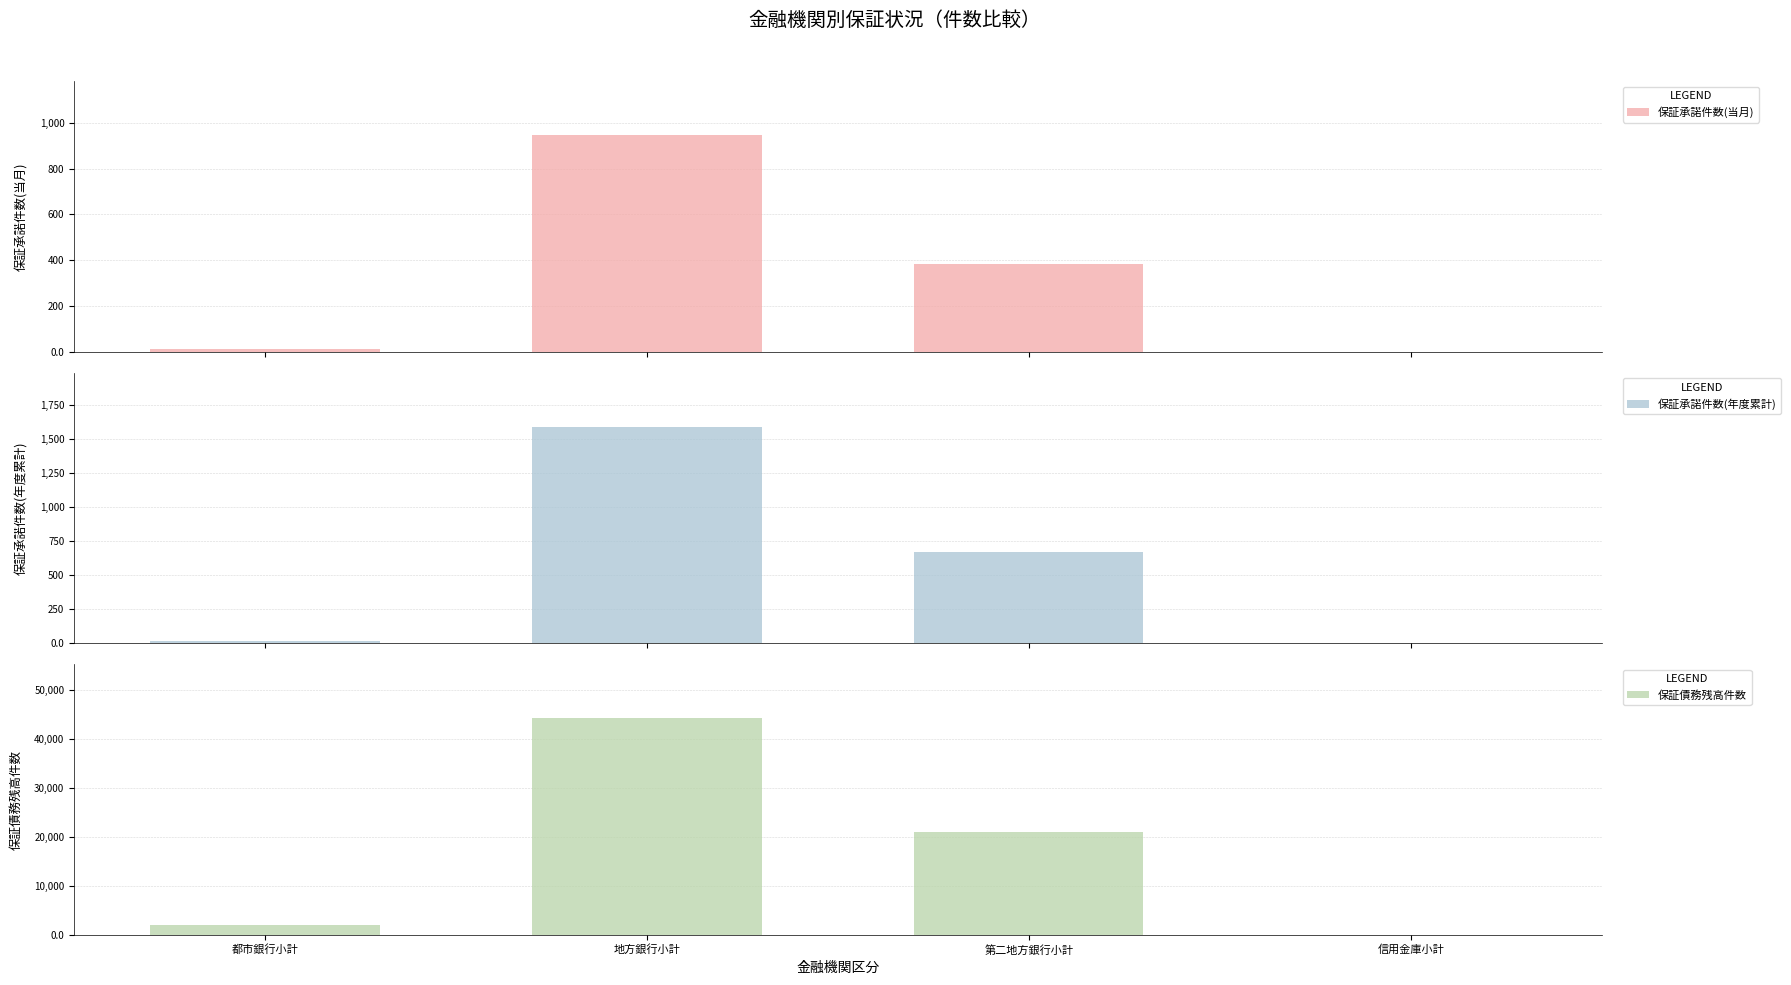

What is the difference between the 保証債務残高件数 values at 都市銀行小計 and 信用金庫小計?

1951